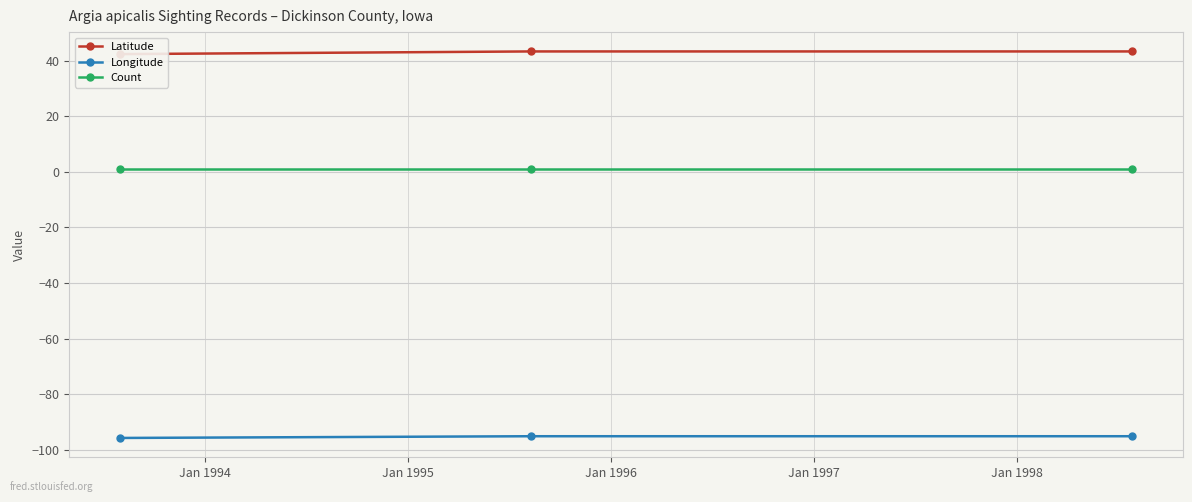

Reading left to right, extract all data points from this chart.

Latitude: 42.4	43.4	43.4
Longitude: -95.8	-95.2	-95.2
Count: 1.0	1.0	1.0